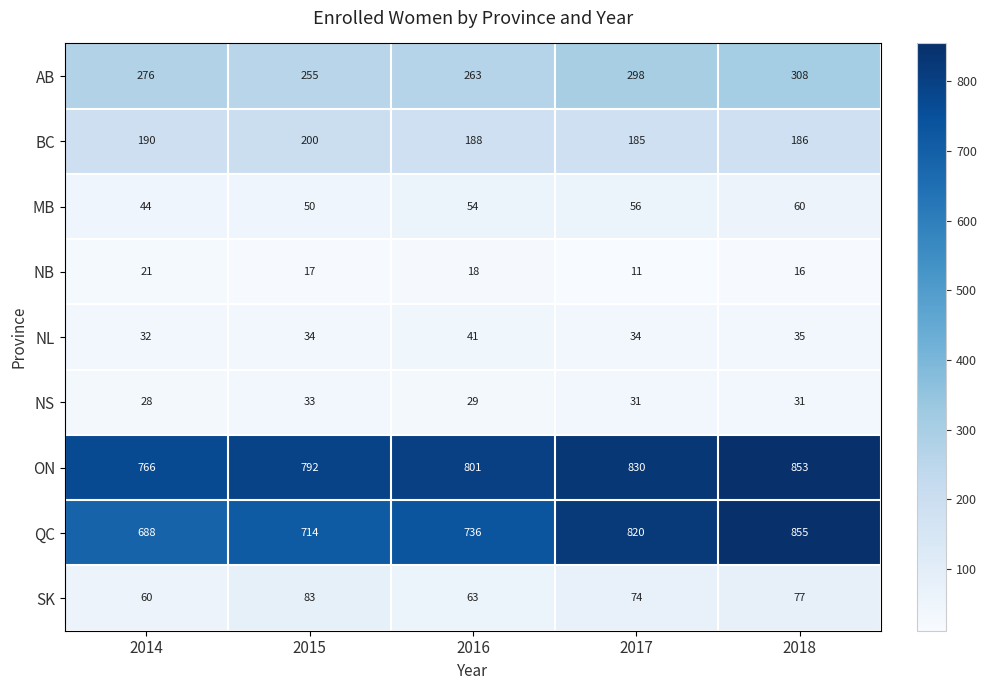

The BC series shows 186 at 2018. True or false?

True